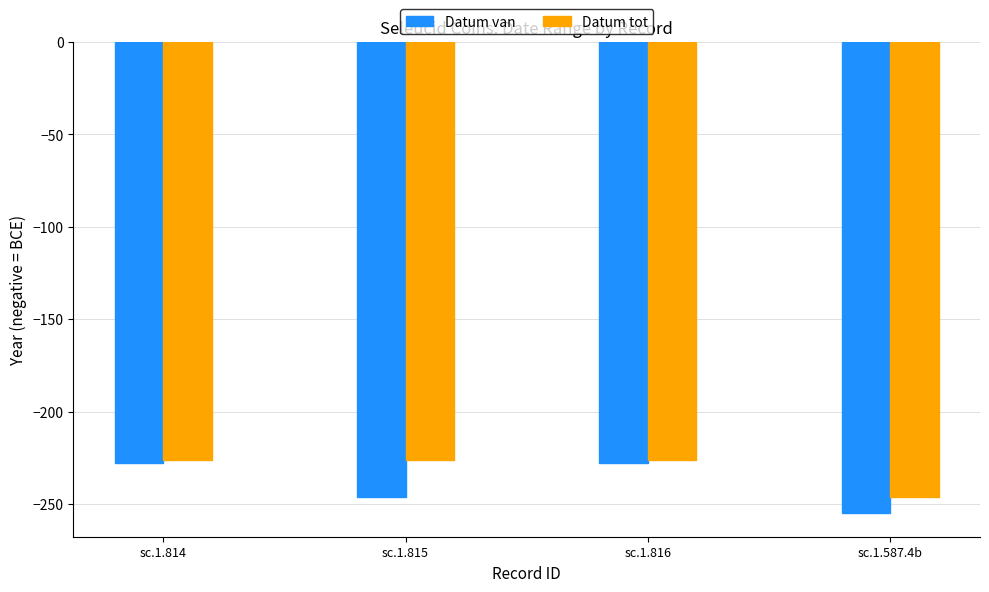

Count the number of data series in this chart.

2